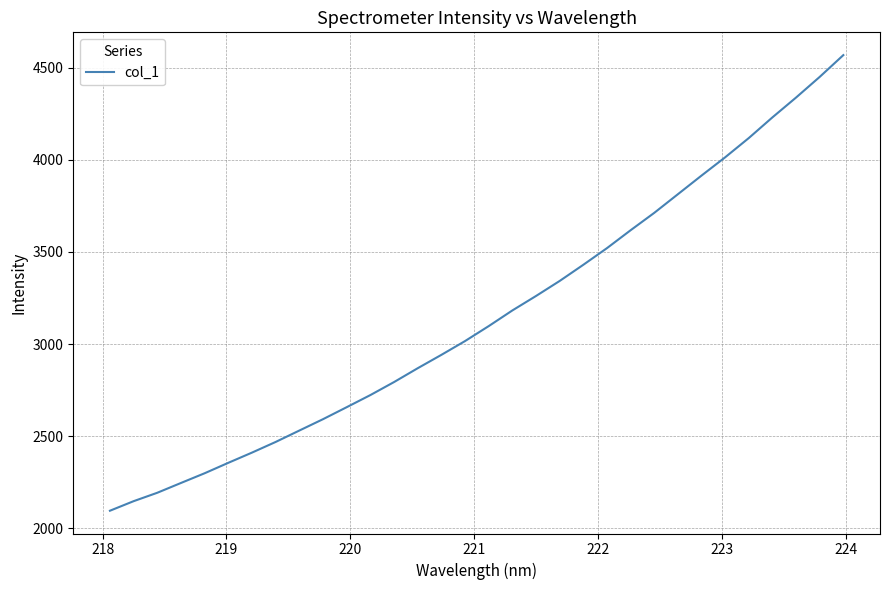

How many series are shown in this chart?

1